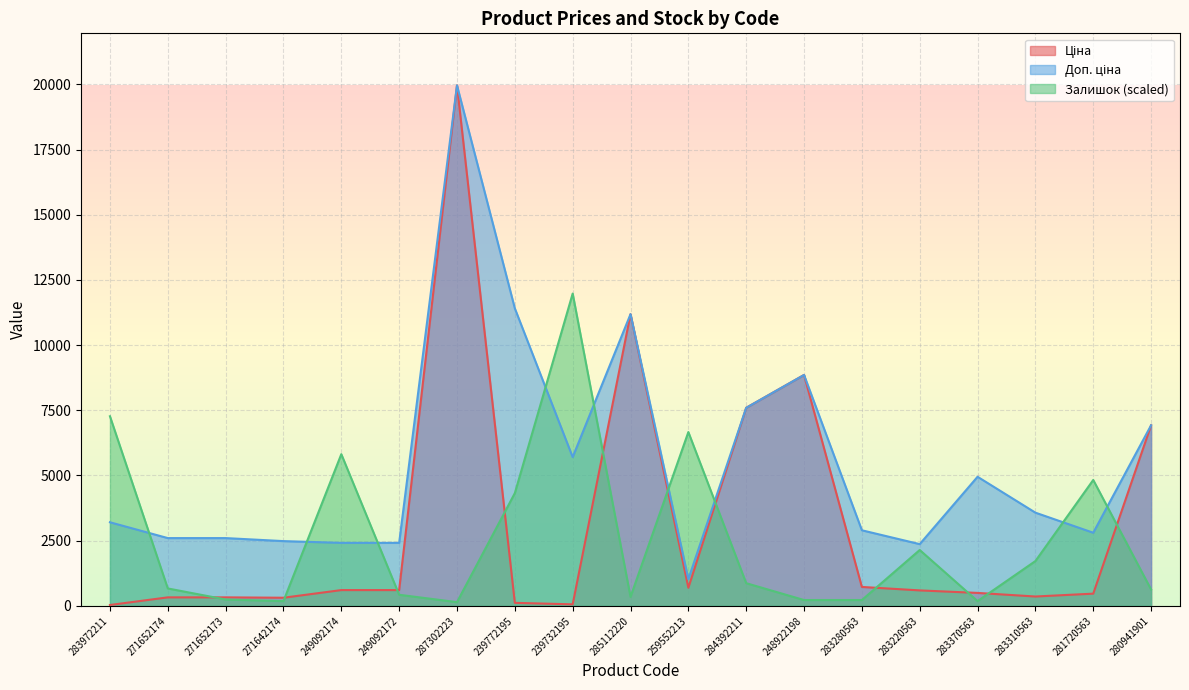

Reading right to left, list all the values displayed in this chart.

Ціна: 6925.7	467.3	357.4	495.0	591.6	724.5	8856.7	7596.5	693.7	11188.2	57.0	114.1	19964.2	603.7	603.7	310.3	324.8	324.8	32.0
Доп. ціна: 6925.7	2803.6	3573.9	4950.4	2366.5	2897.8	8856.7	7596.5	1024.6	11188.2	5705.0	11410.0	19964.2	2414.8	2414.8	2482.4	2598.3	2598.3	3205.0
Залишок: 626.2	4827.8	1717.0	181.8	2141.2	222.2	222.2	868.6	6665.9	343.4	11978.5	4322.8	141.4	424.2	5817.6	181.8	242.4	666.6	7271.9